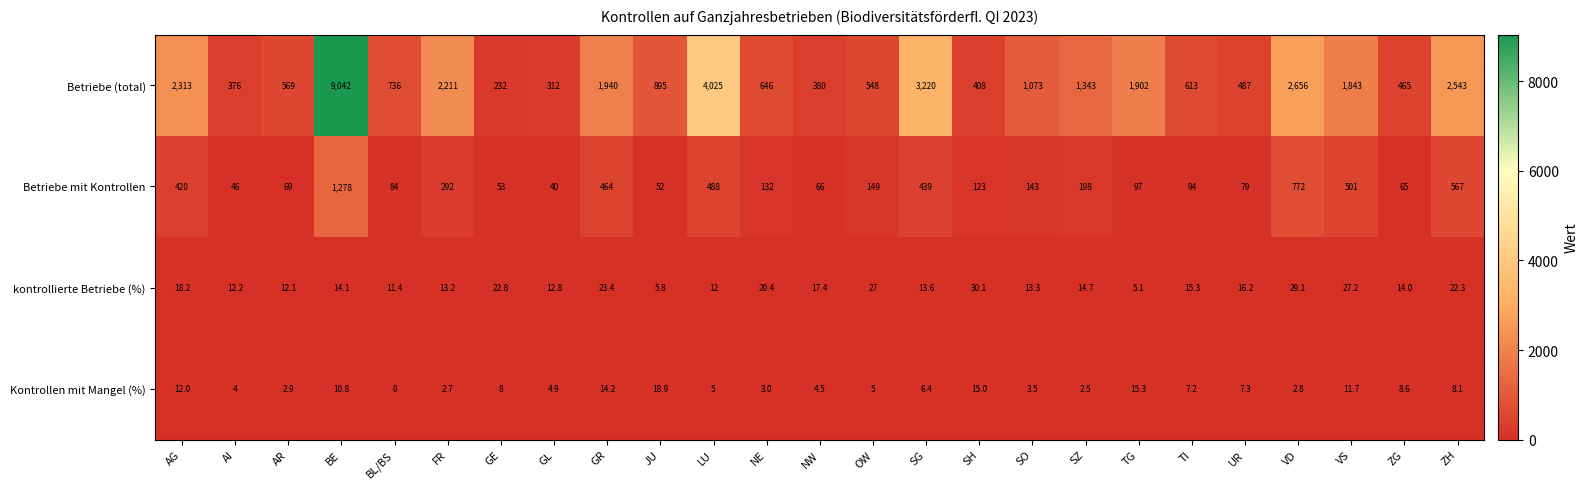

At which category does the chart reach its minimum across all series?

BL/BS